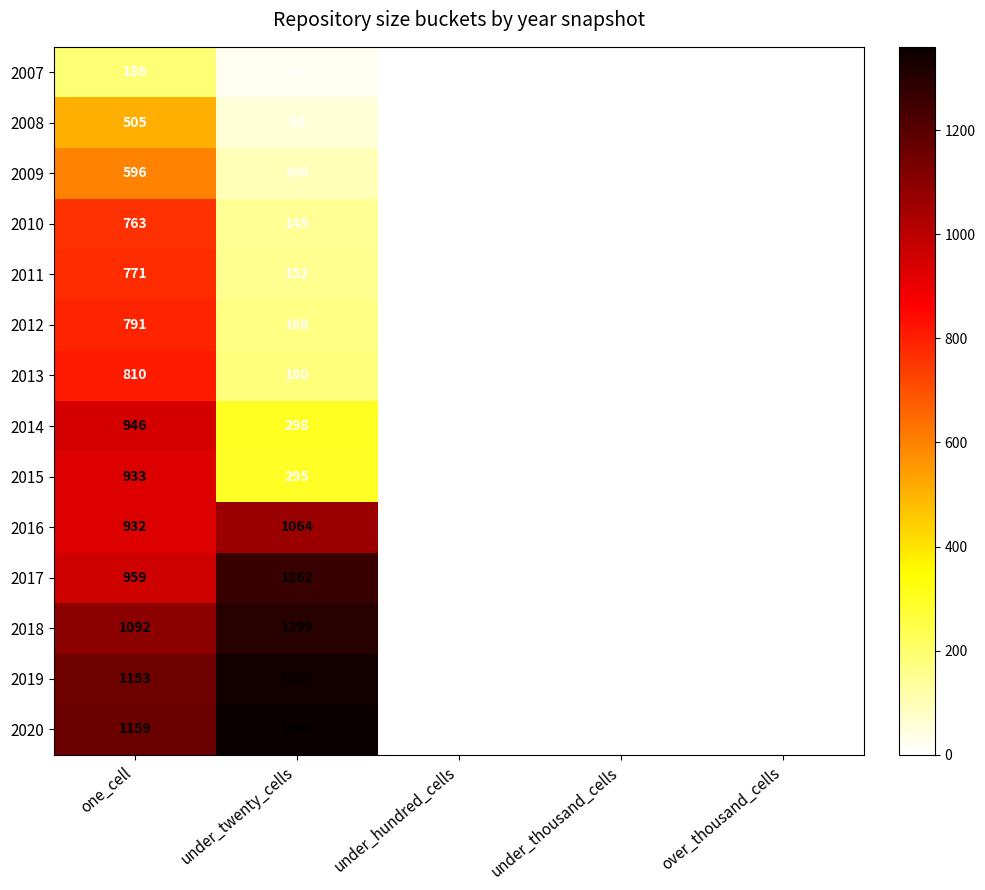

Which series has the largest range (max minus min)?

2020